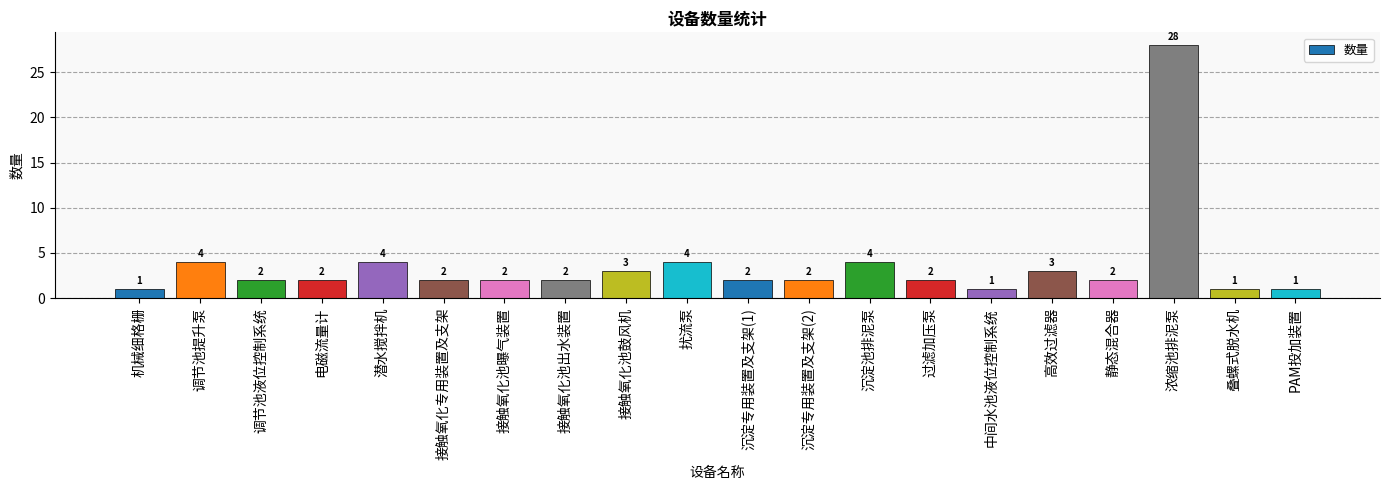

What is the difference between the maximum and second lowest values?

27